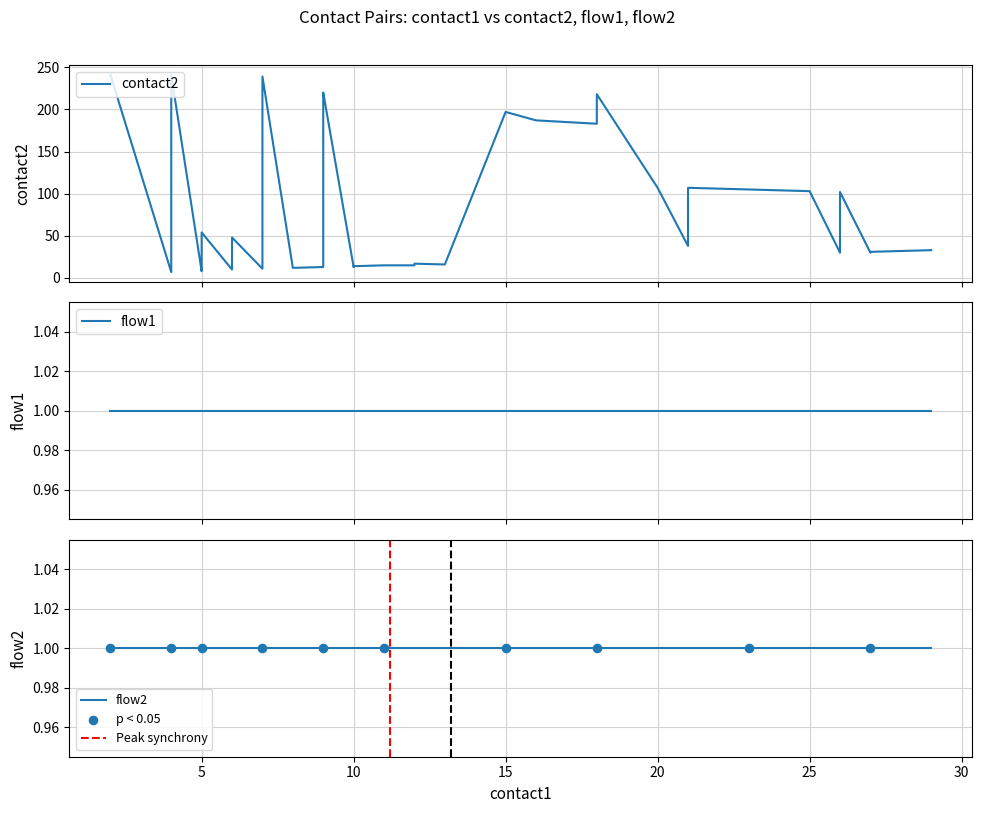

Is the value of contact2 at 13 greater than the value of flow1 at 24?

Yes